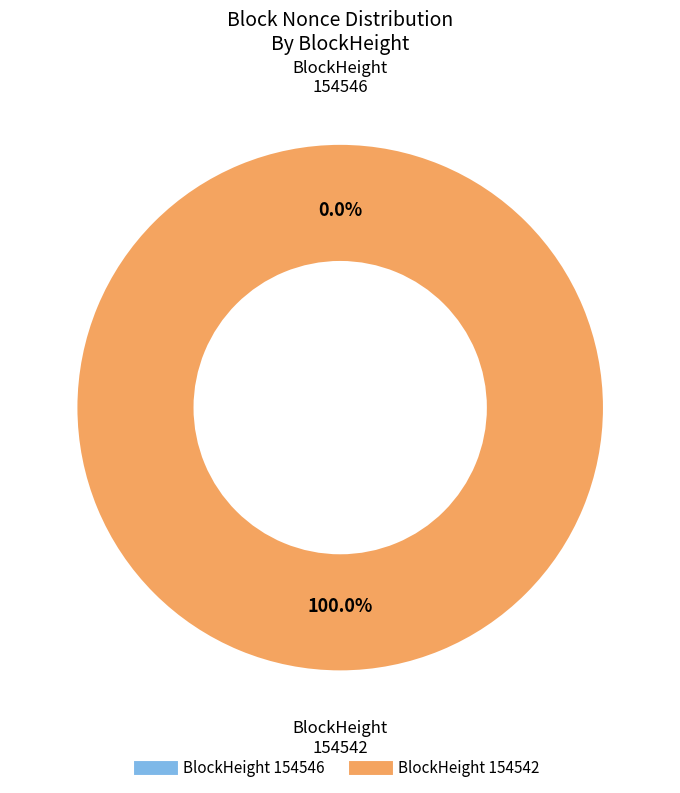

Is it true that 154542 is 100% of the pie?

True